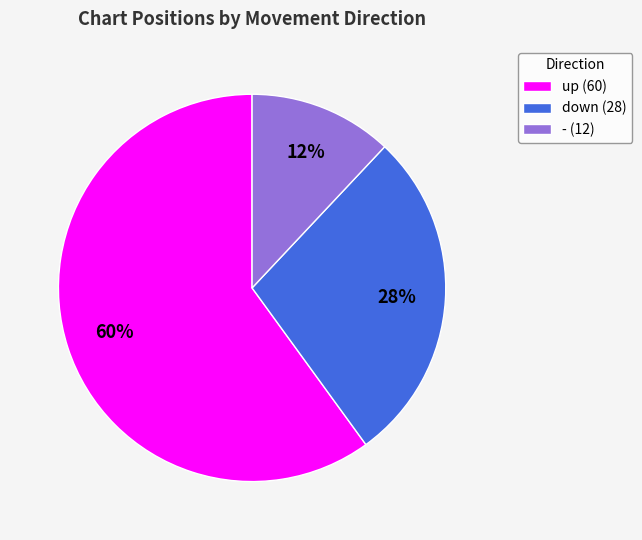

How many segments does this pie chart have?

3